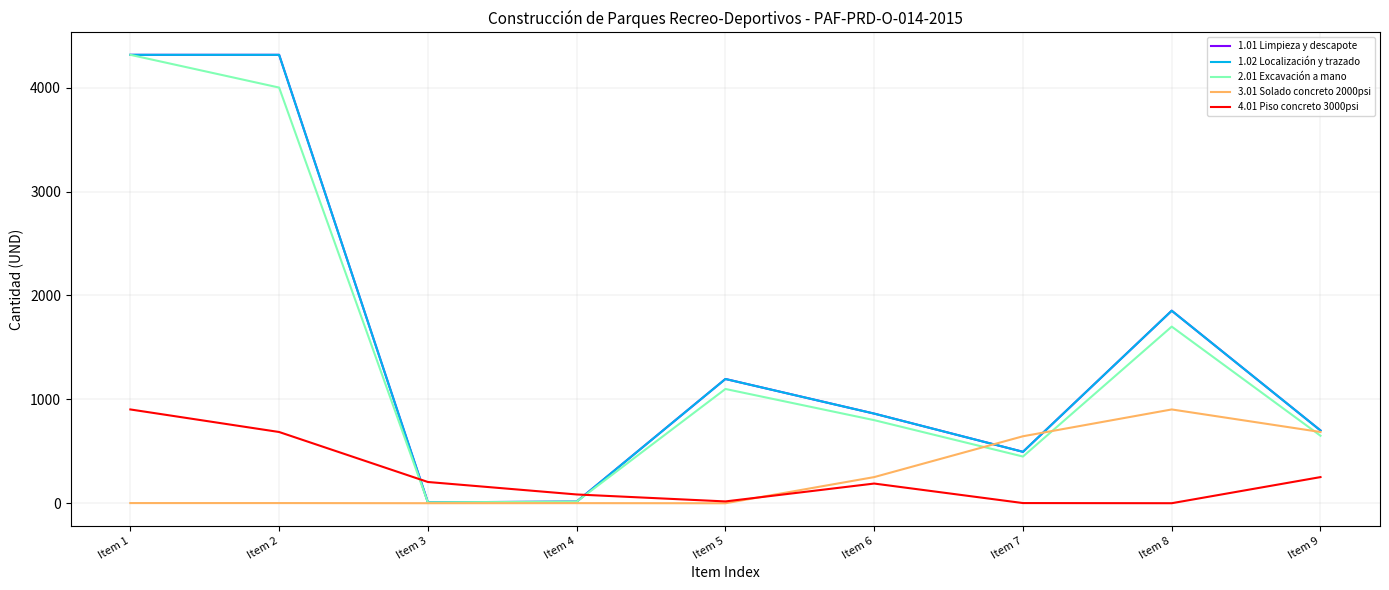

At Item 3, list the series in order from smallest to largest.

3.01 Solado concreto 2000psi, 2.01 Excavación a mano, 1.01 Limpieza y descapote, 1.02 Localización y trazado, 4.01 Piso concreto 3000psi